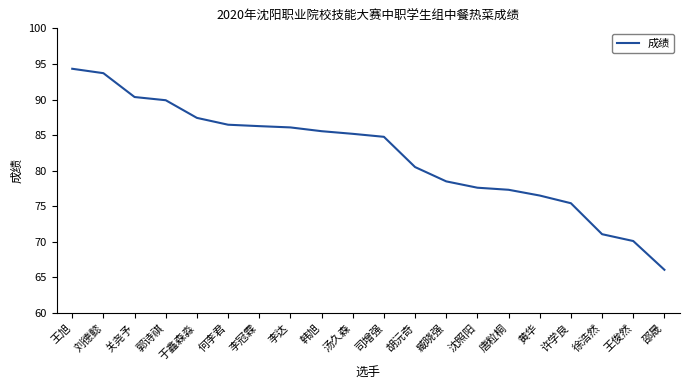

What is the ratio of the value at 黄华 to the value at 司增强?

0.9